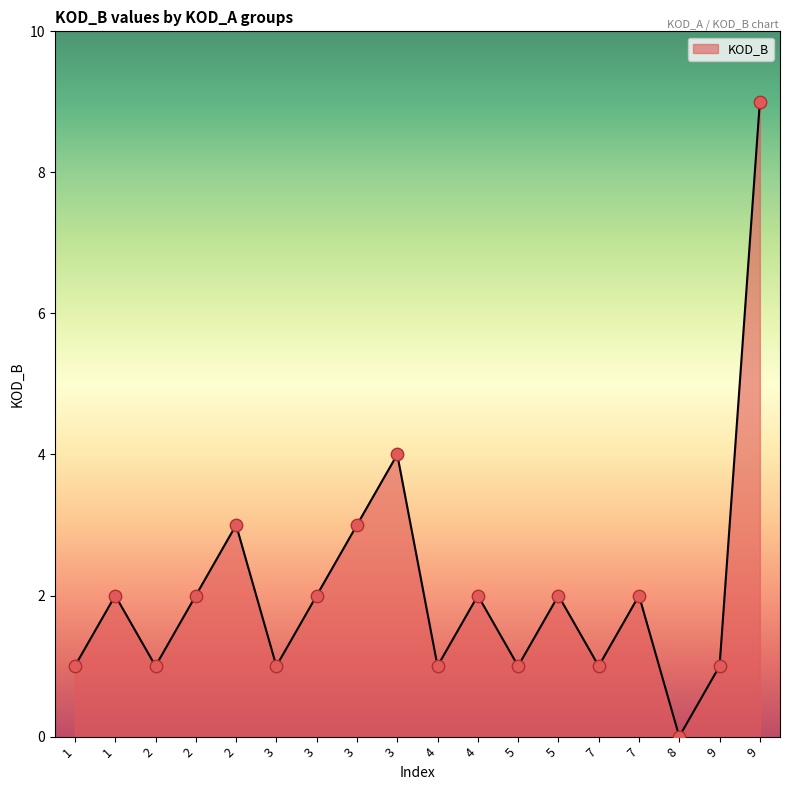

Does the chart have visible grid lines?

No